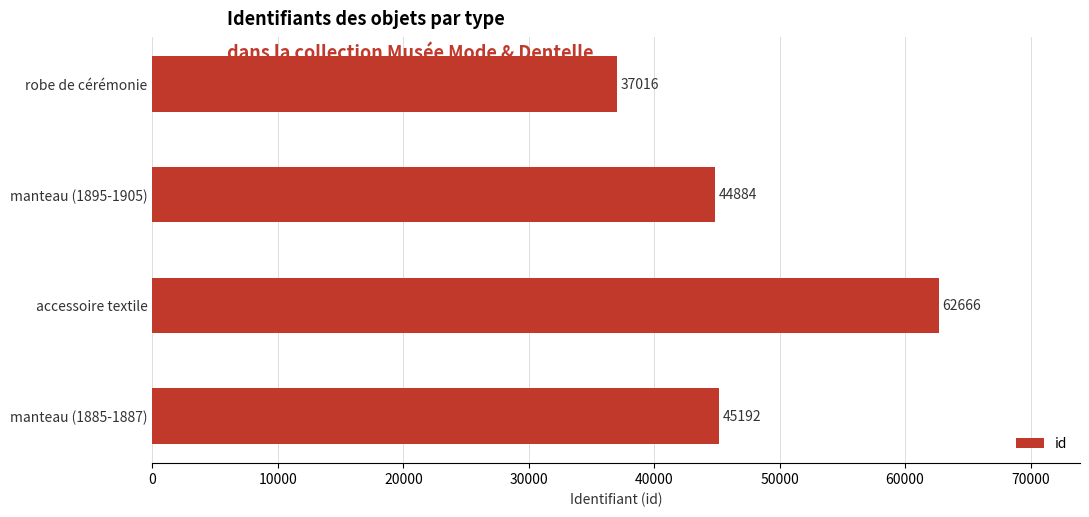

How many data points are less than 45192?

2